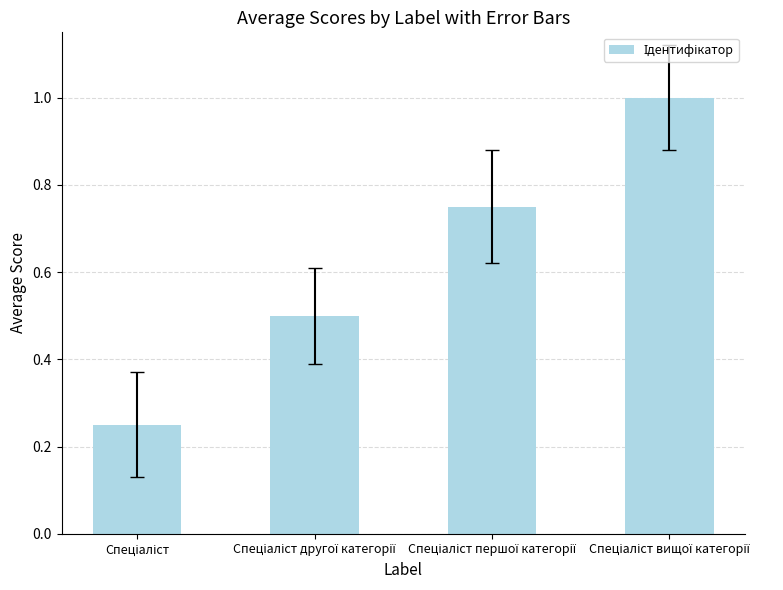

What is the maximum value shown in the chart?

1.0